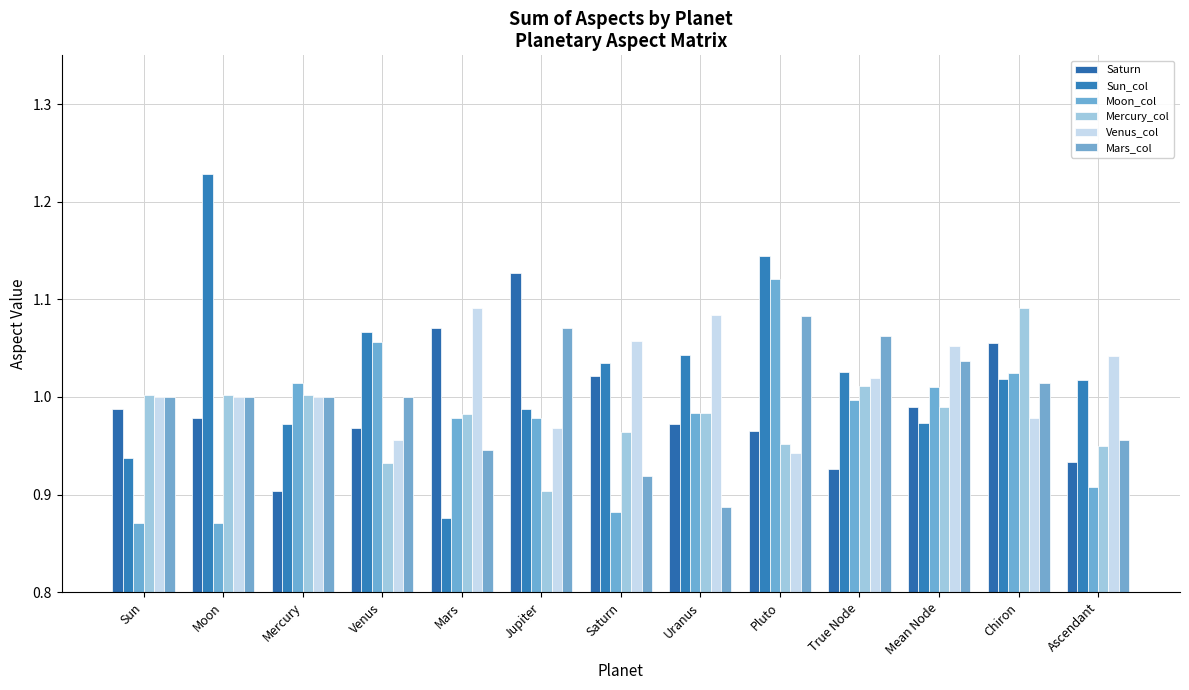

What is the value of the Mars_col bar at the 13th from the left?

1.0